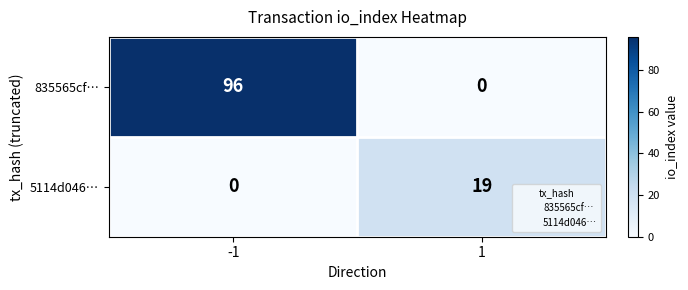

What is the average value of the 5114d046… series?

10